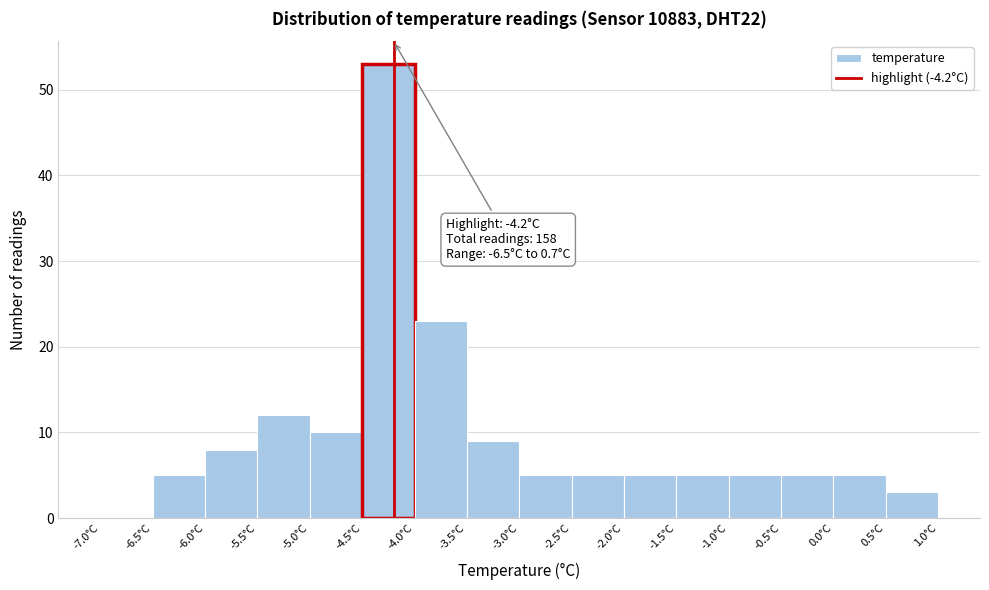

Over which range of the x-axis is the bar tallest?

-4.5 to -4.0